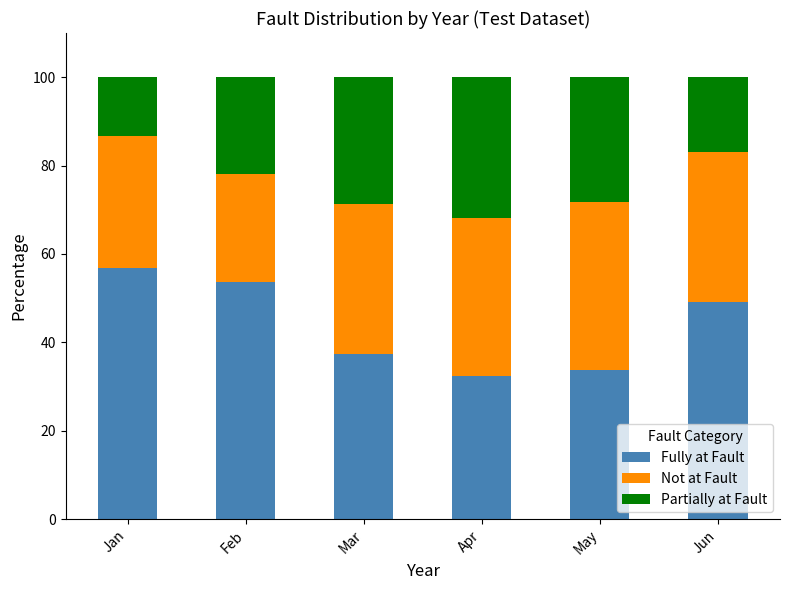

Are the bars grouped side by side (vs. stacked)?

No